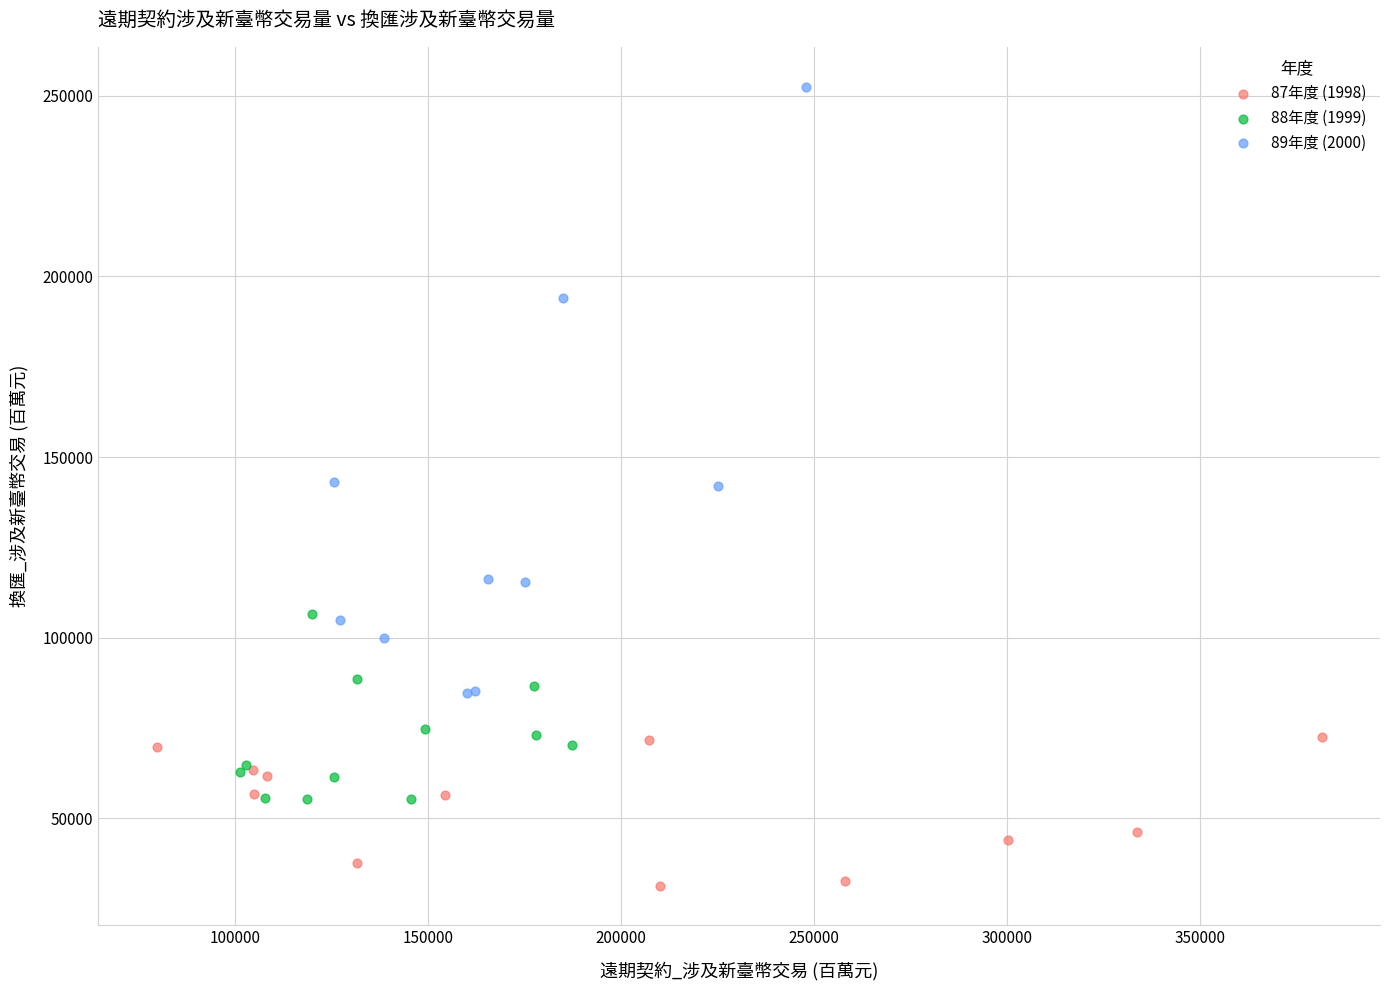

Which series reaches the maximum Y coordinate?

89年度 (2000)